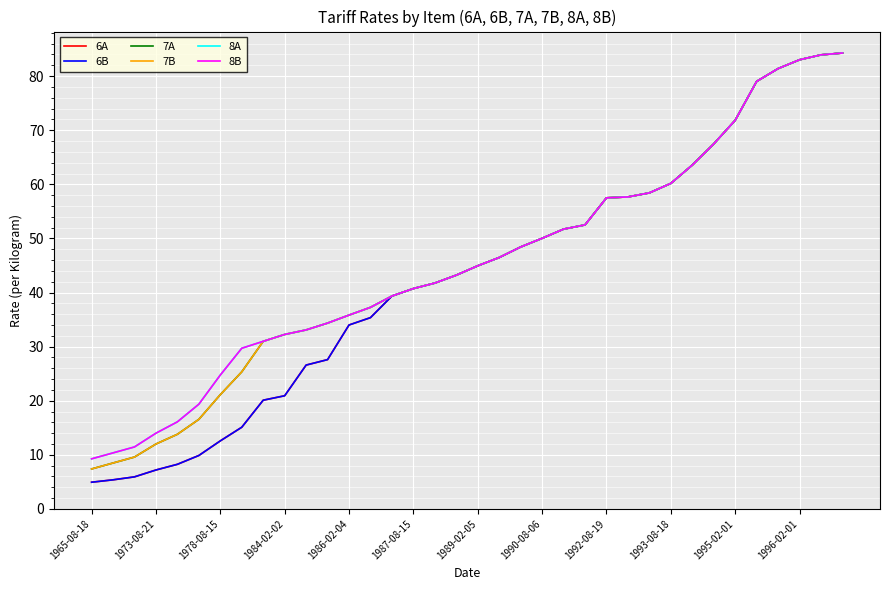

Does the chart display data point markers on the line(s)?

No